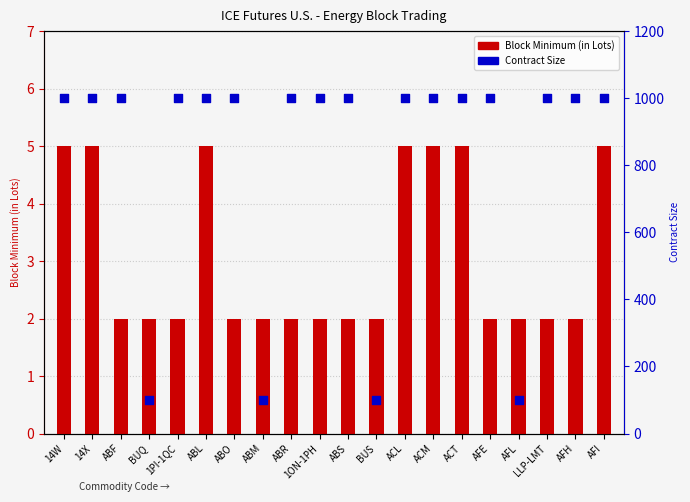

Which series contains the highest Y value?

Contract Size